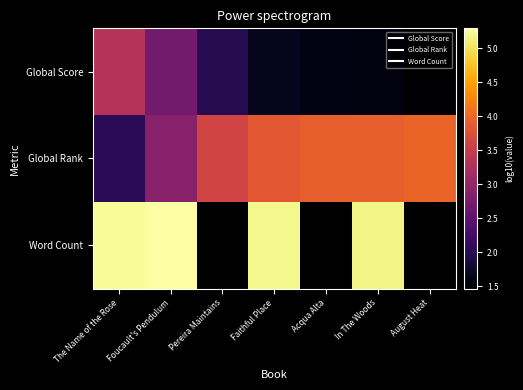

At which label is Global Rank closest to 2?

The Name of the Rose